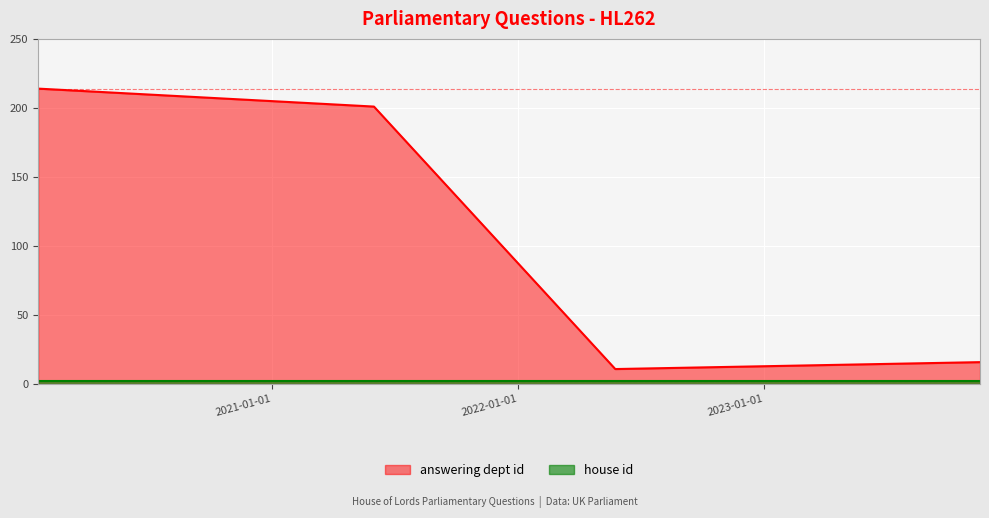

How many data points does each series have?

4